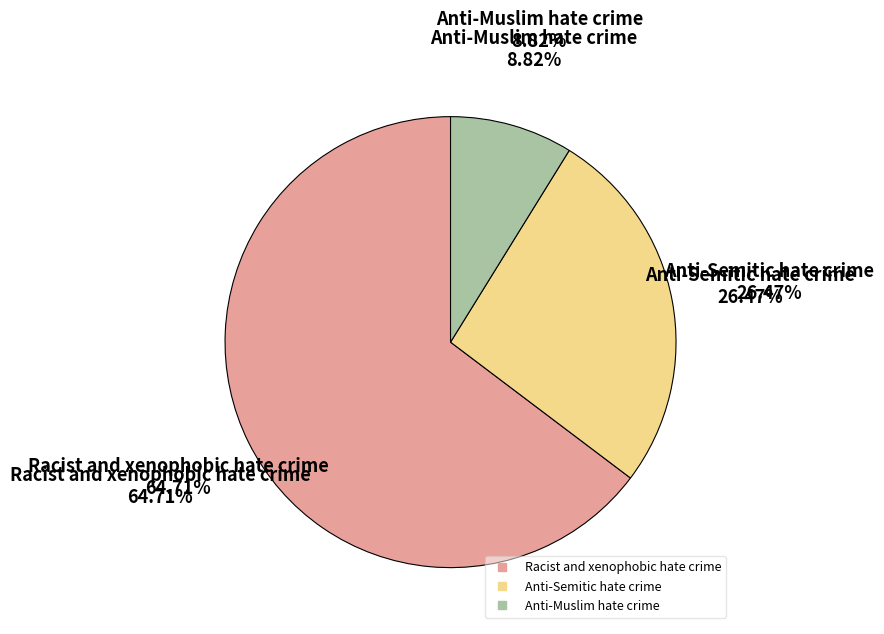

How many segments does this pie chart have?

3